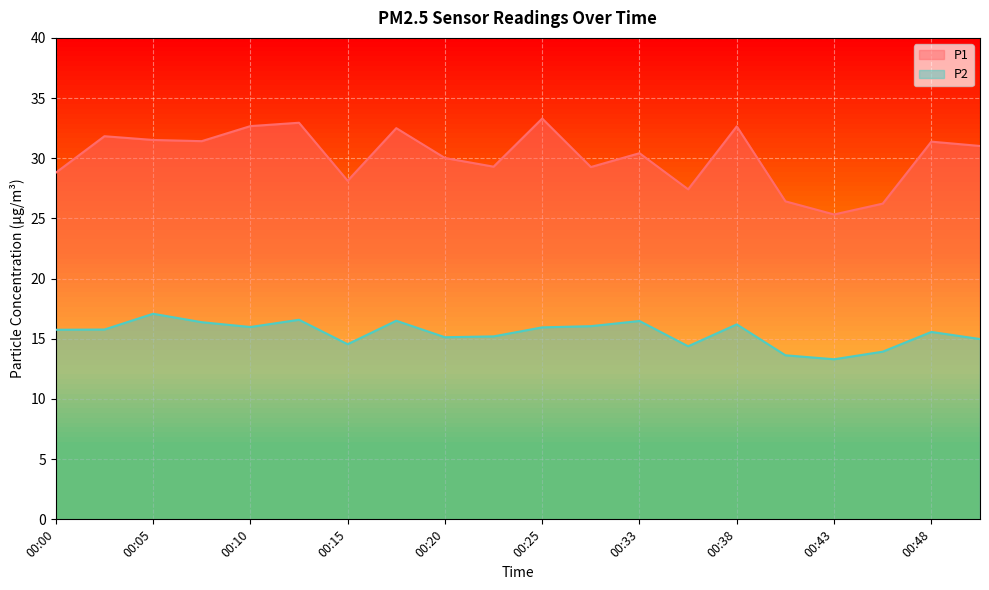

True or false: P2 and P1 intersect in this chart.

False